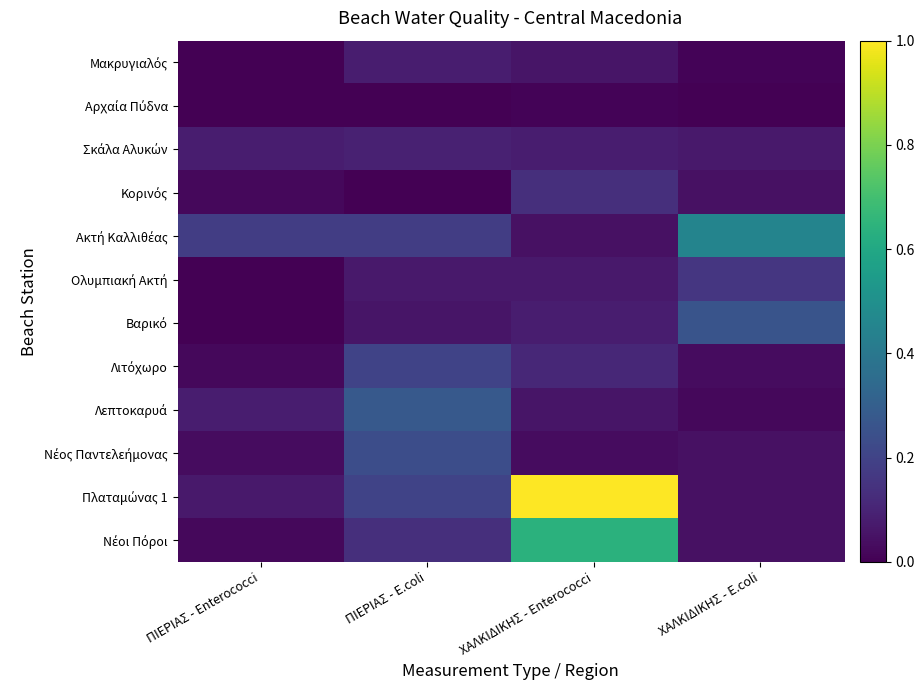

Which label corresponds to the smallest value in the chart?

ΠΙΕΡΙΑΣ - Enterococci